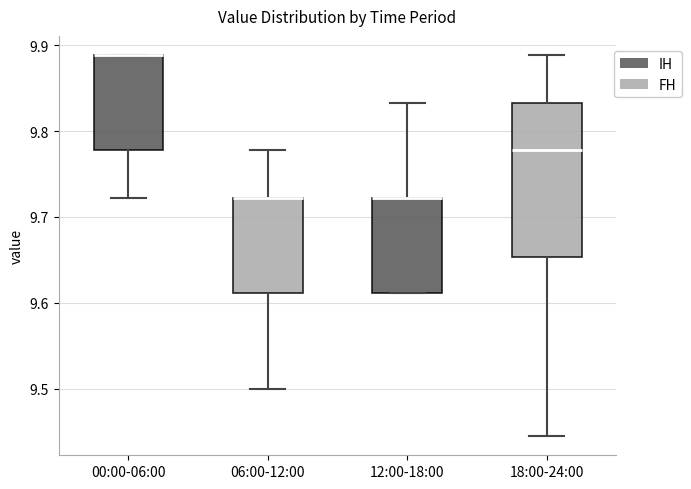

Reading left to right, transcribe this box plot: for each box, give where its median line is, the range the box spans, and where its two whiskers end, as read against the y-axis. The values are not printed on the chart, so give them approximately, as read against the axis.

00:00-06:00: median 9.89 (drawn on the box's upper edge), box 9.78 to 9.89, whiskers 9.72 to 9.89
06:00-12:00: median 9.72 (drawn on the box's upper edge), box 9.61 to 9.72, whiskers 9.50 to 9.78
12:00-18:00: median 9.72 (drawn on the box's upper edge), box 9.61 to 9.72, whiskers 9.61 to 9.83
18:00-24:00: median 9.78, box 9.65 to 9.83, whiskers 9.44 to 9.89